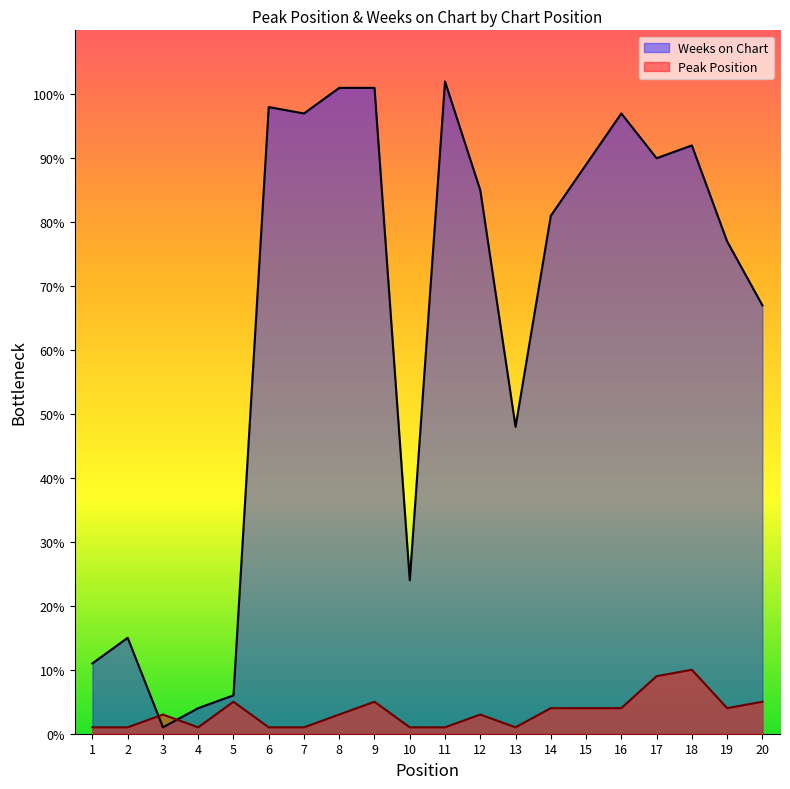

Rank the series at 5 from highest to lowest value.

Weeks on Chart, Peak Position